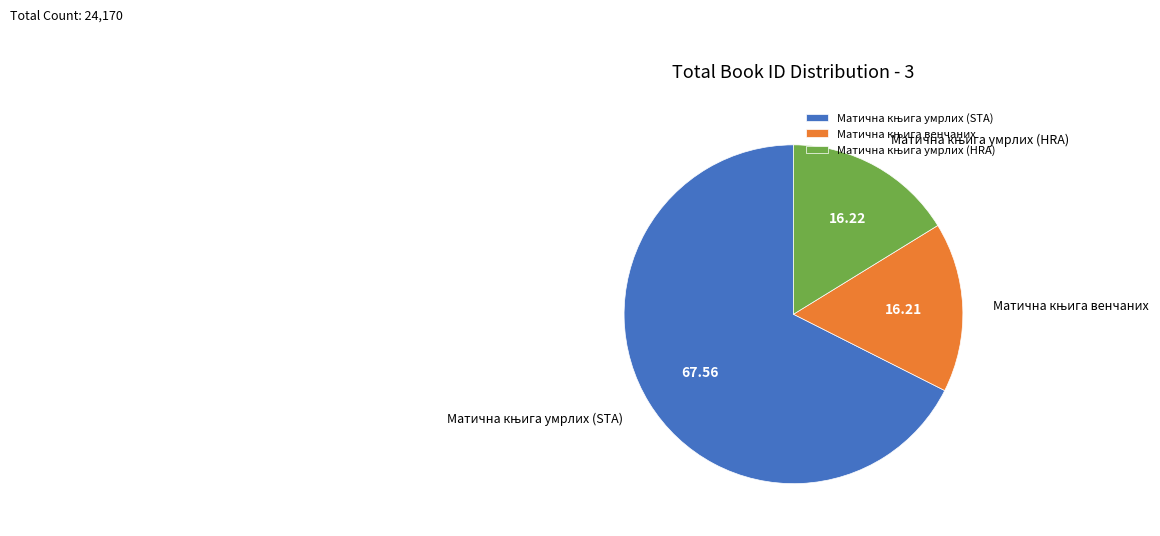

To the nearest percent, what is the difference between the Матична књига венчаних and Матична књига умрлих (STA) slice percentages?

51%